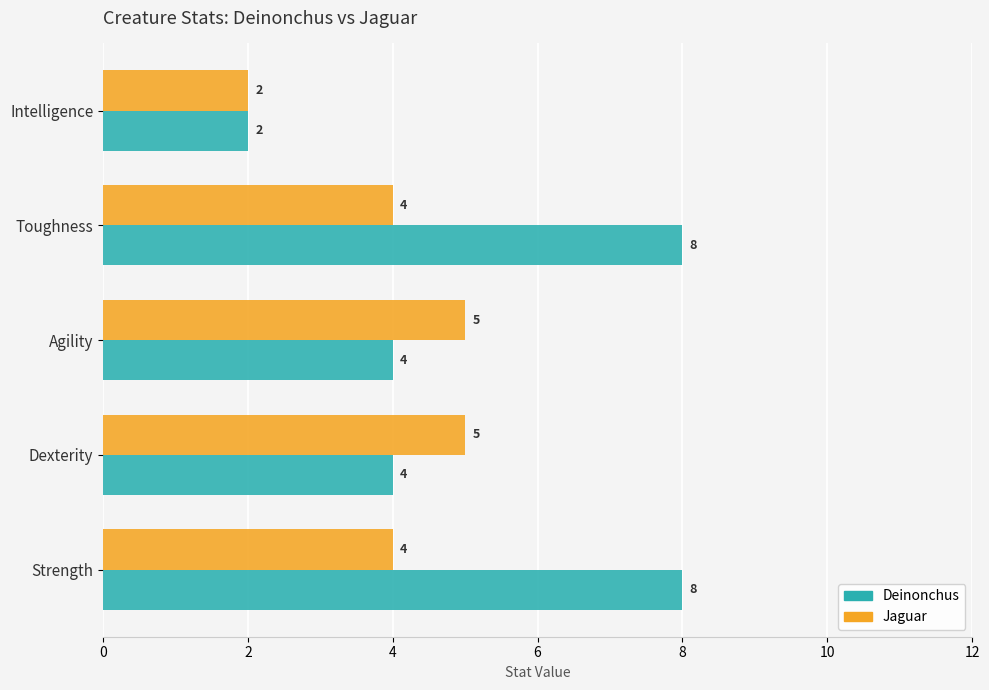

How many data points does each series have?

5